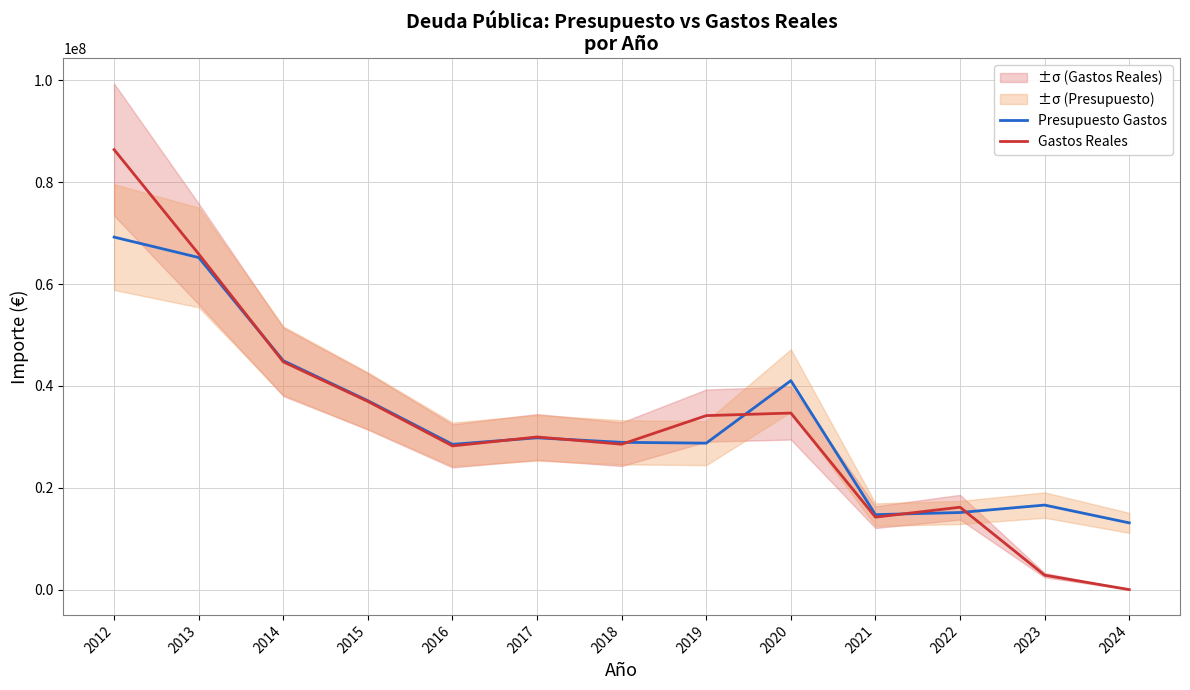

Which series has the widest spread of values?

Gastos Reales